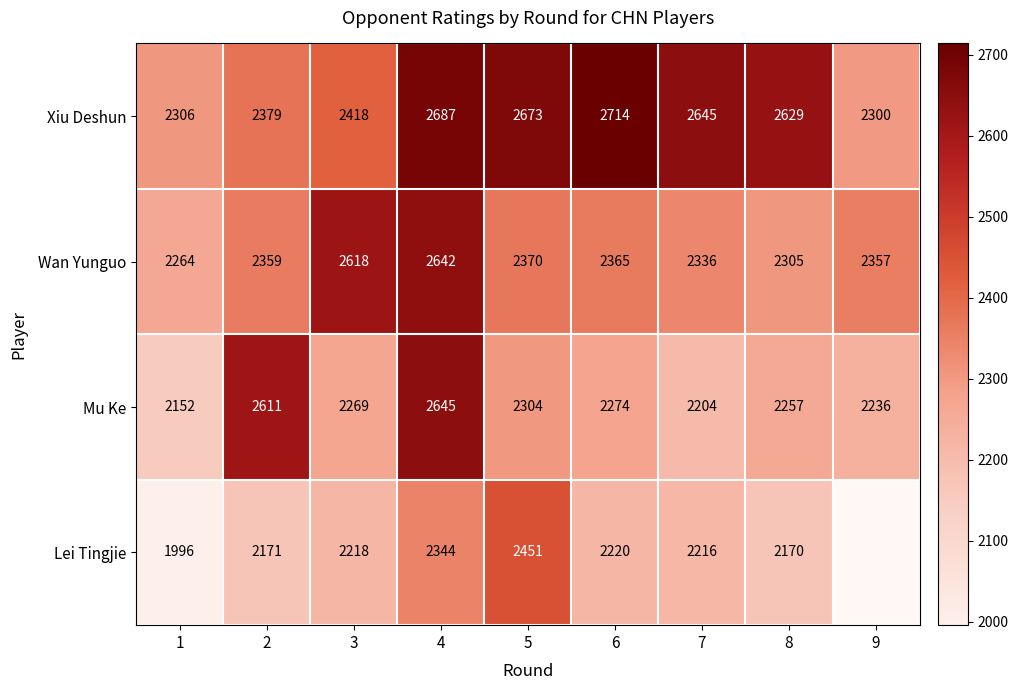

How many categories are shown in the chart?

9